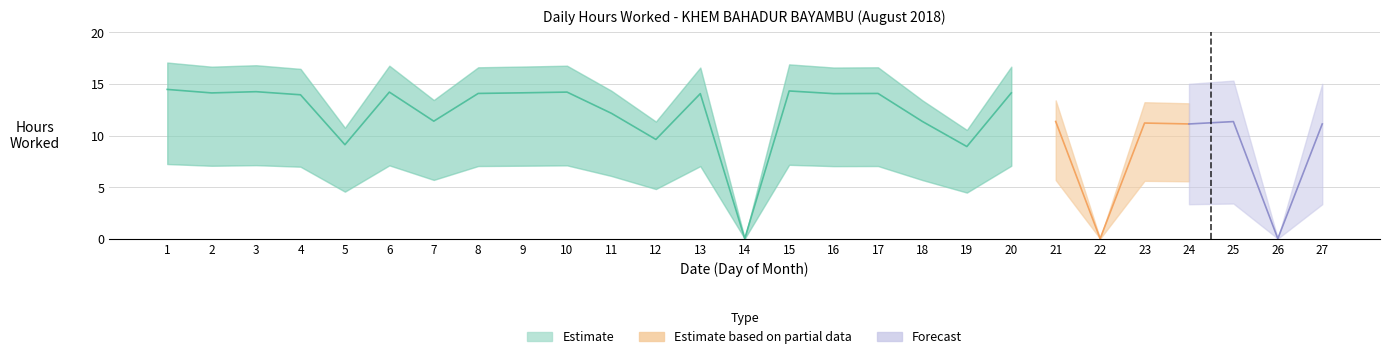

What is the ratio of the value at 17 to the value at 19?

1.6